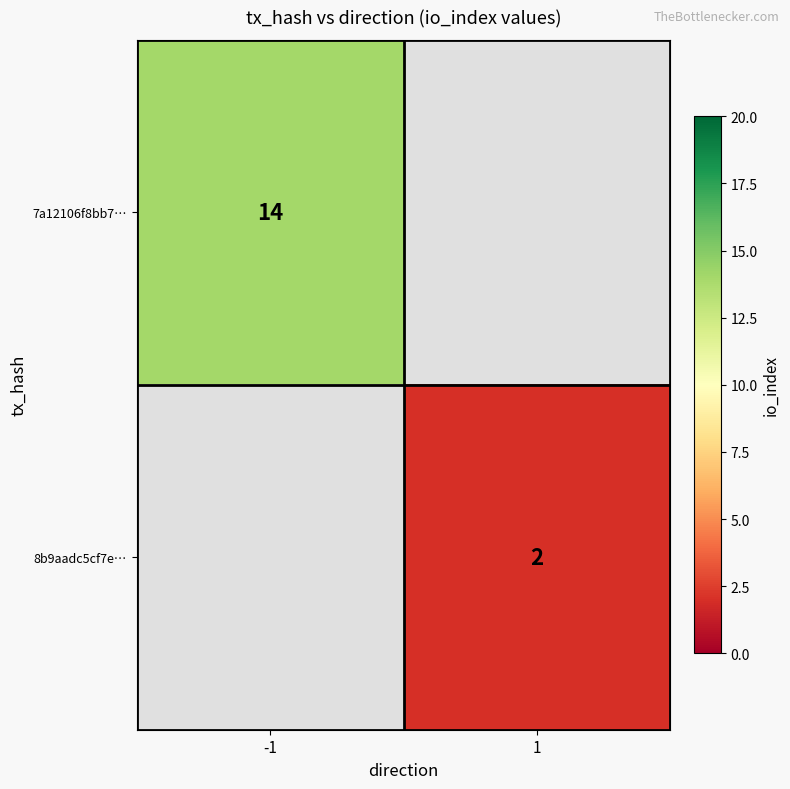

Between 1 and -1, which is larger?

-1